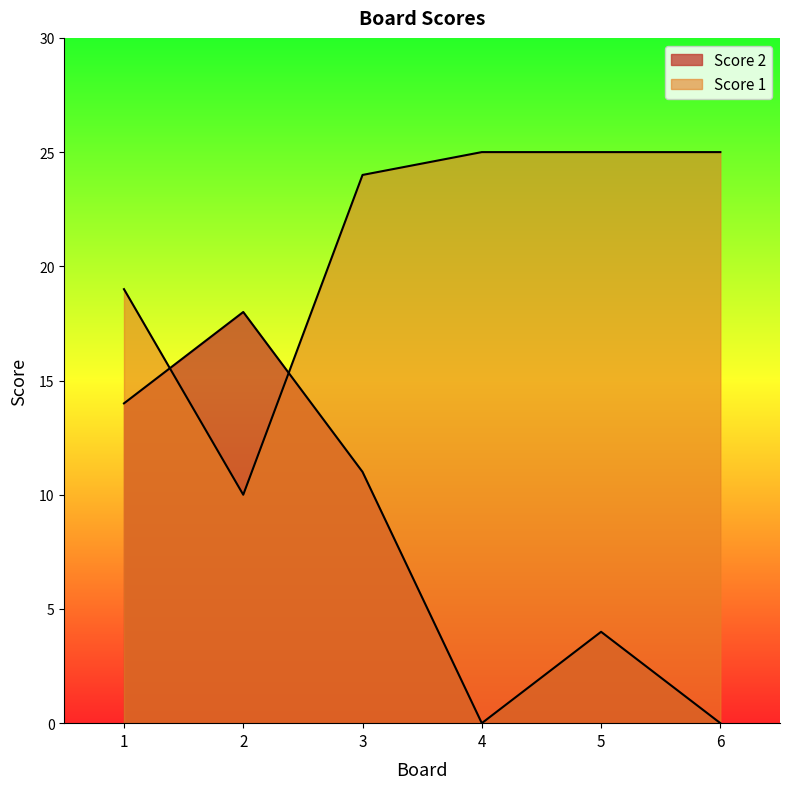

At how many categories does at least one series exceed 24?

3